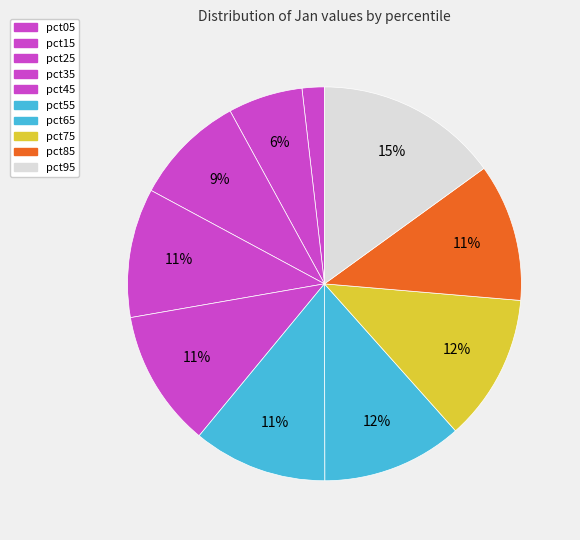

How many slices are in this pie chart?

10